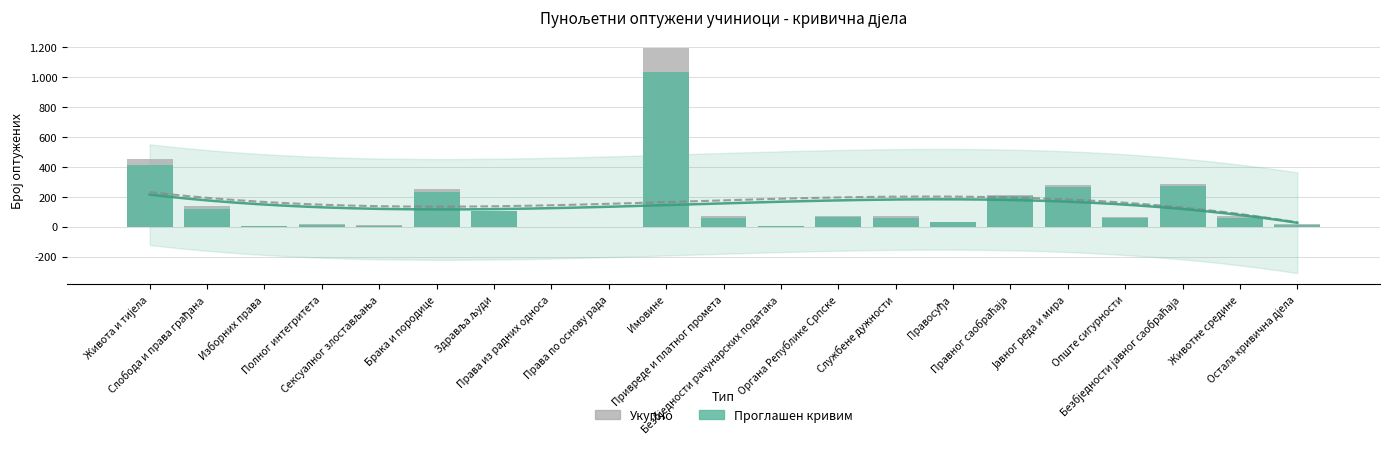

How many values in the Укупно series are below 71?

10